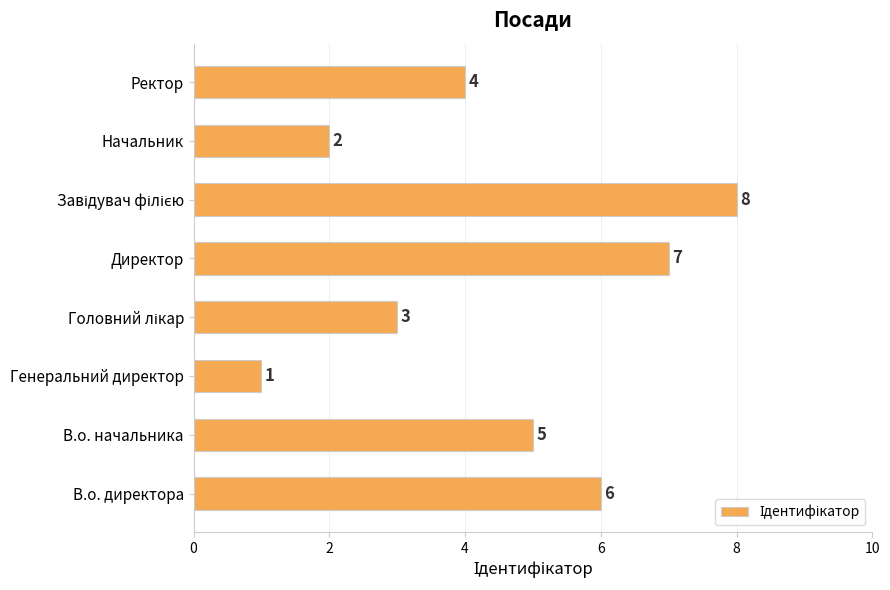

How many values are between 3 and 7?

5